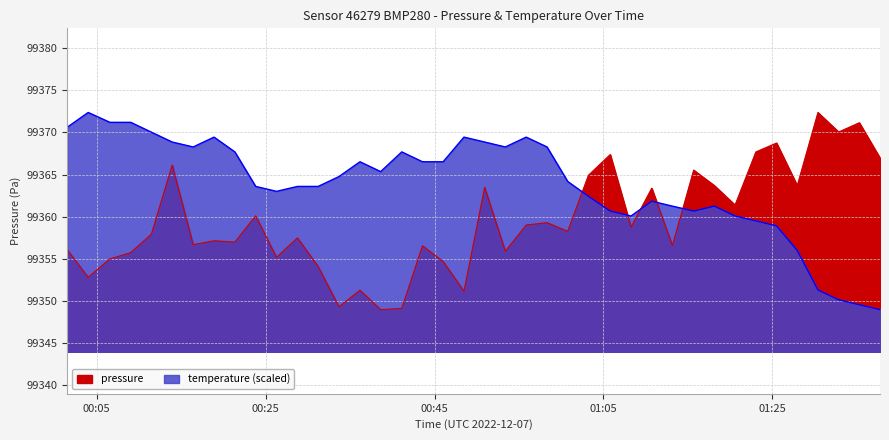

Does the chart display data point markers on the line(s)?

No